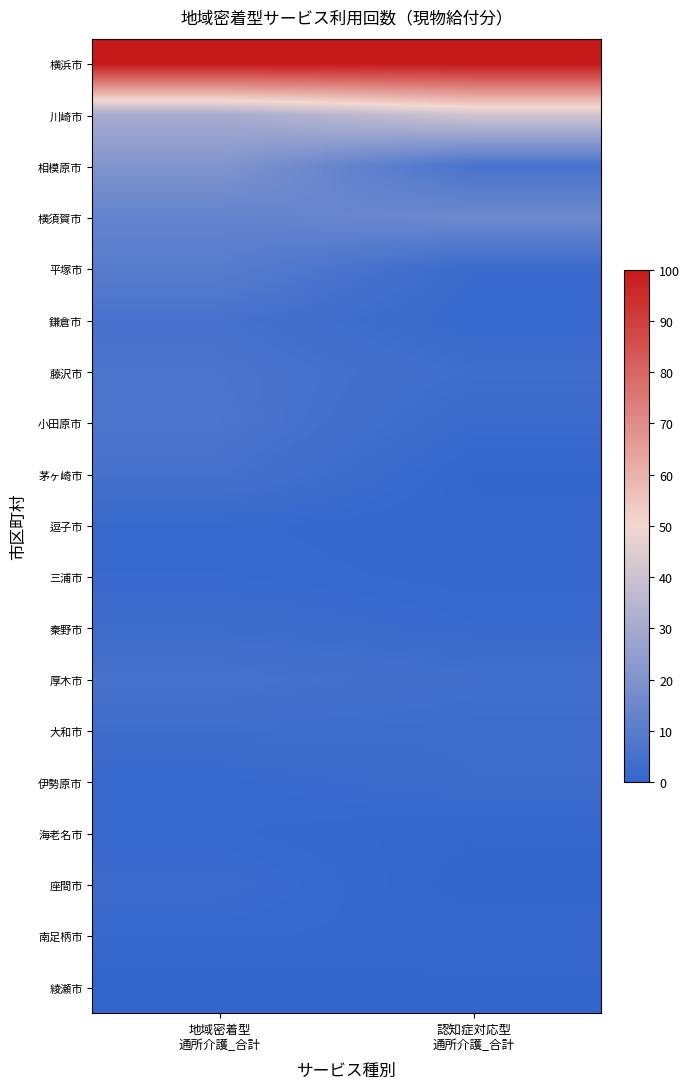

What is the total value across all series at 認知症対応型
通所介護_合計?

185.8